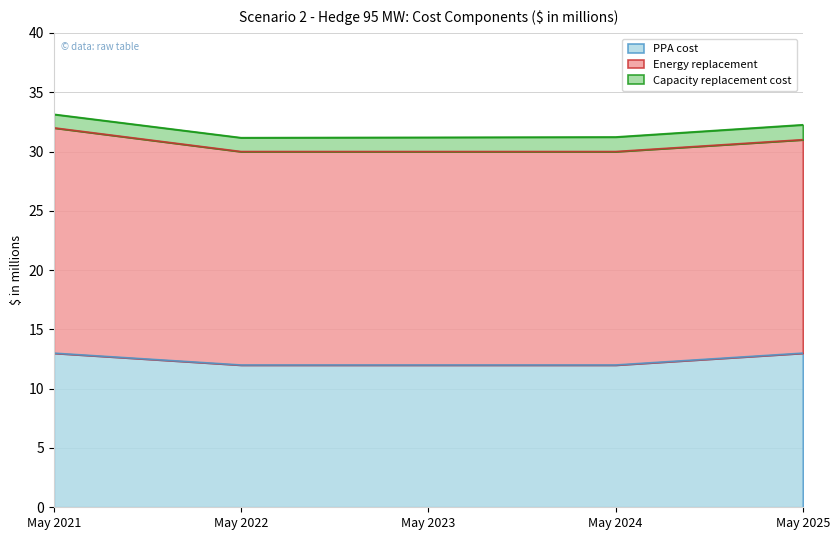

At how many categories does at least one series exceed 15?

5